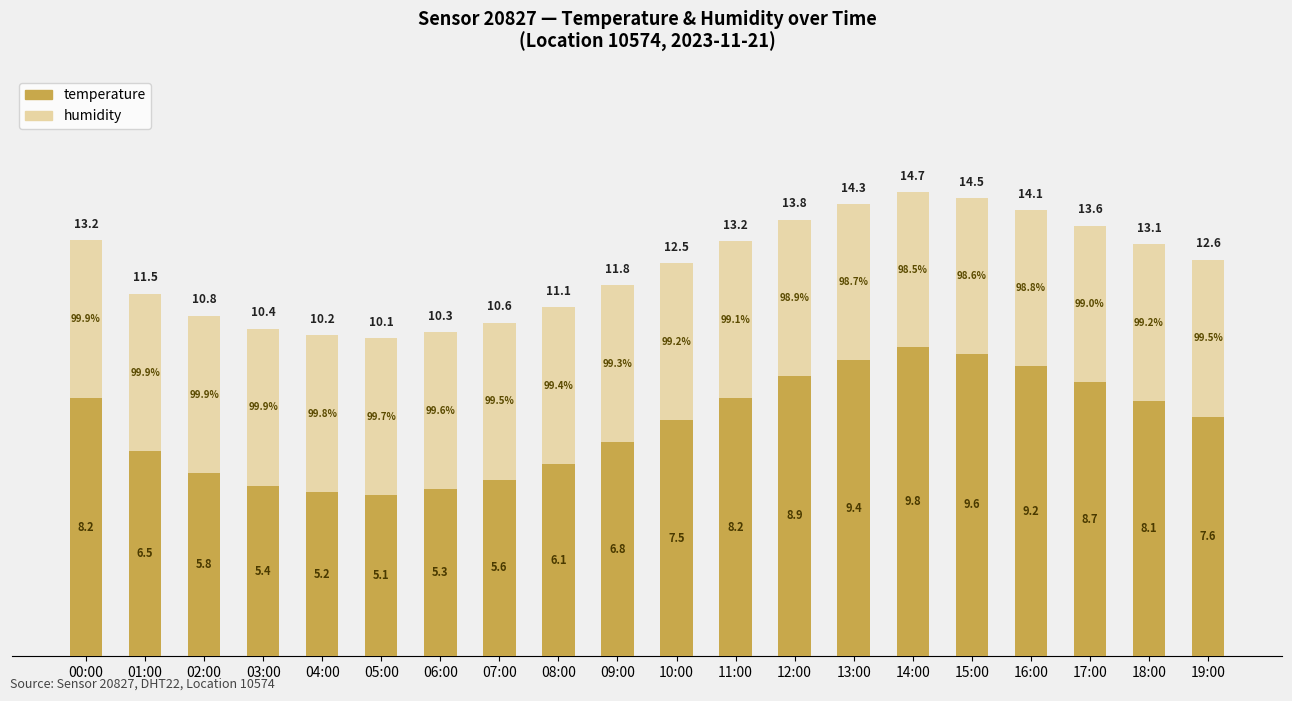

Which category has the lowest value in the temperature series?

05:00